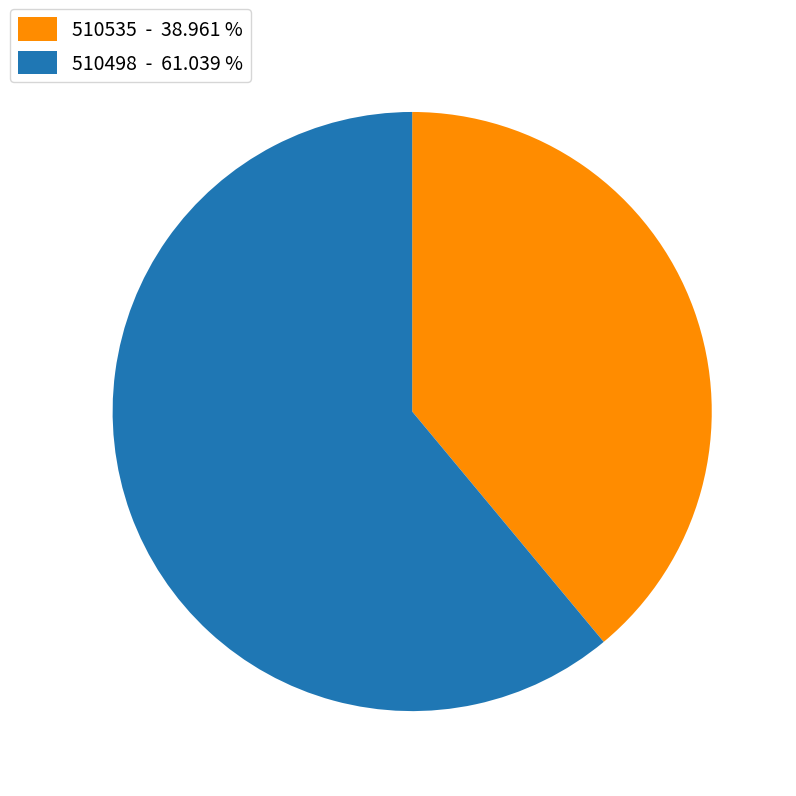

Combined, do 510498 - 61.039 % and 510535 - 38.961 % account for over 50%?

Yes